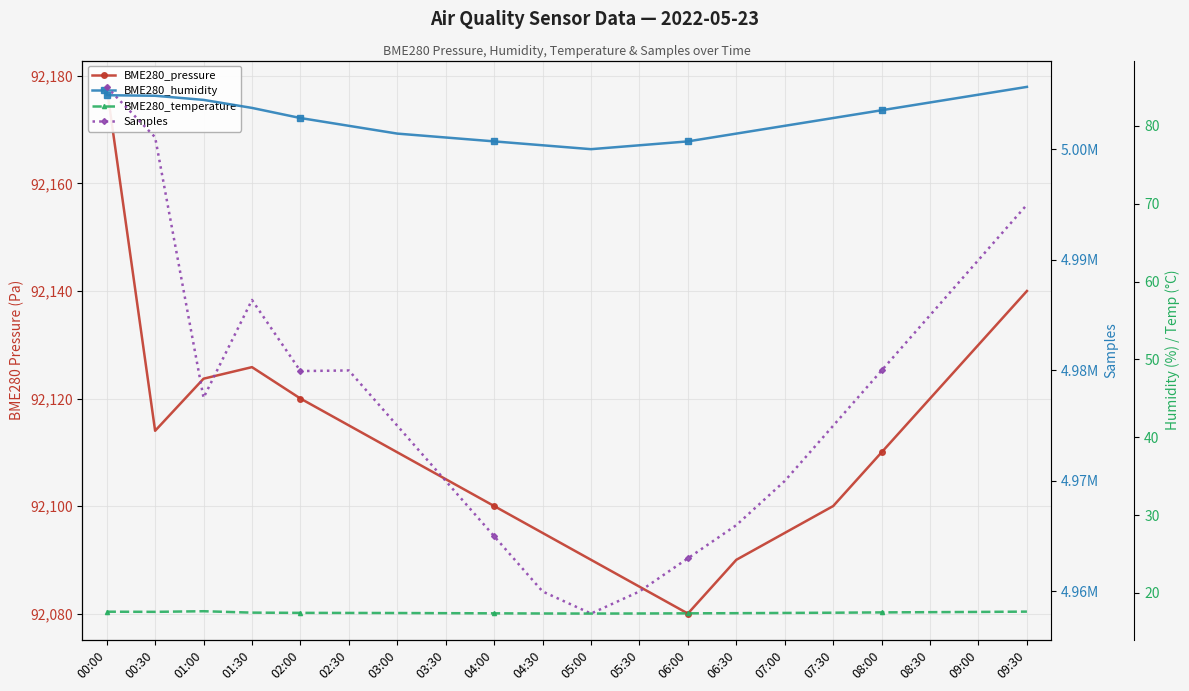

Which label corresponds to the smallest value in the chart?

05:00